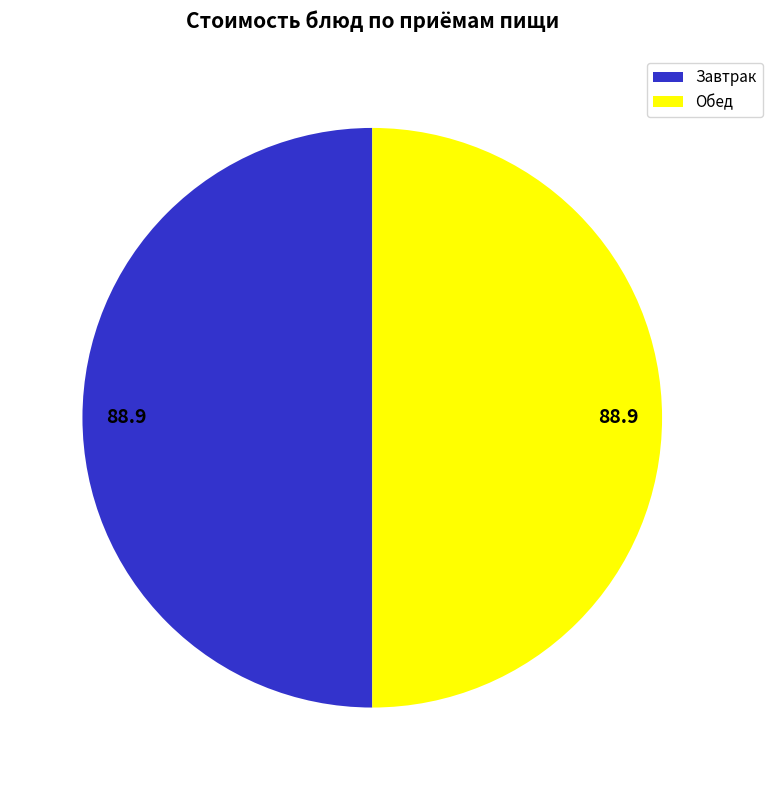

True or false: Обед accounts for 43% of the total.

False